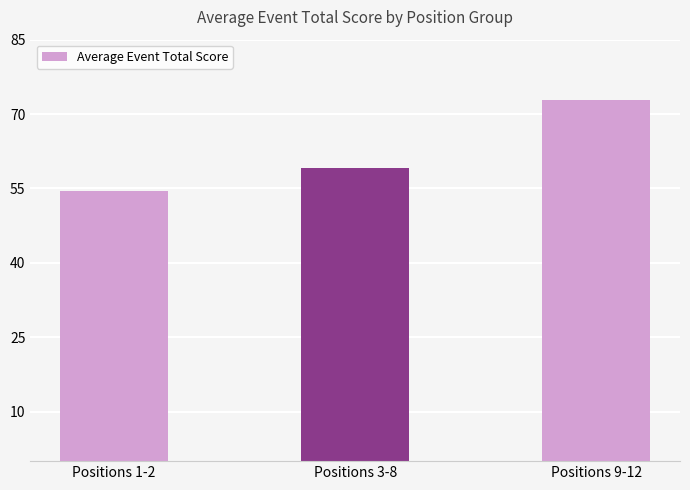

What is the smallest value displayed?

54.5